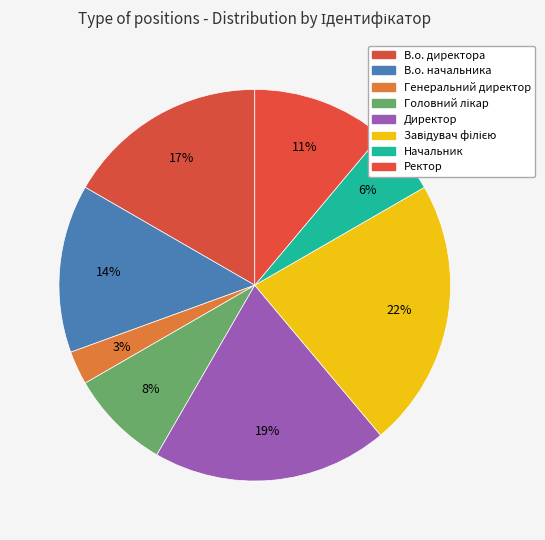

Count the number of slices in the pie.

8